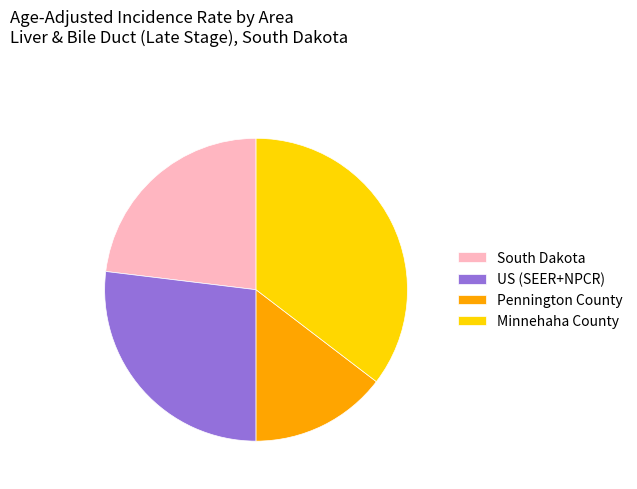

True or false: South Dakota accounts for 23% of the total.

True